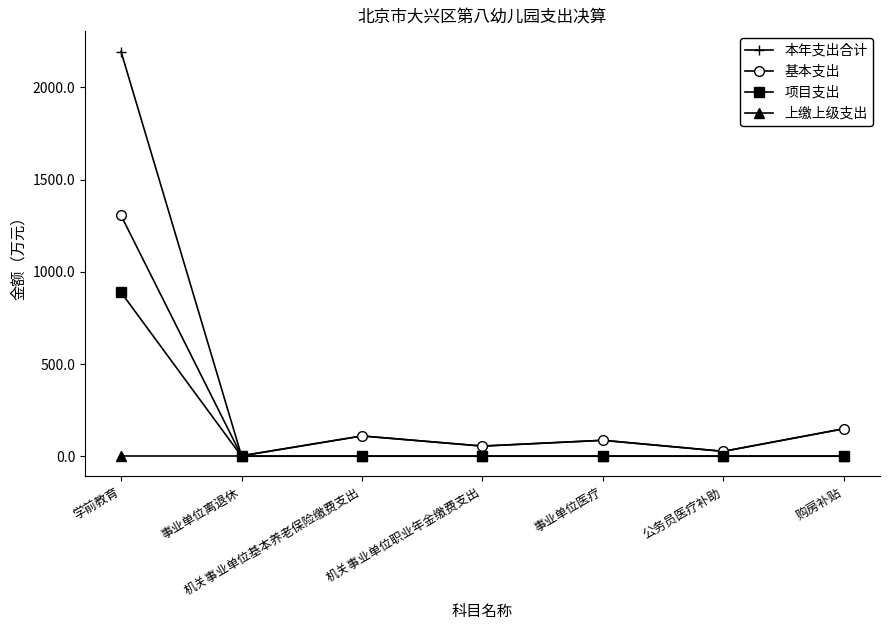

The 项目支出 series shows 0.0 at 事业单位离退休. True or false?

True